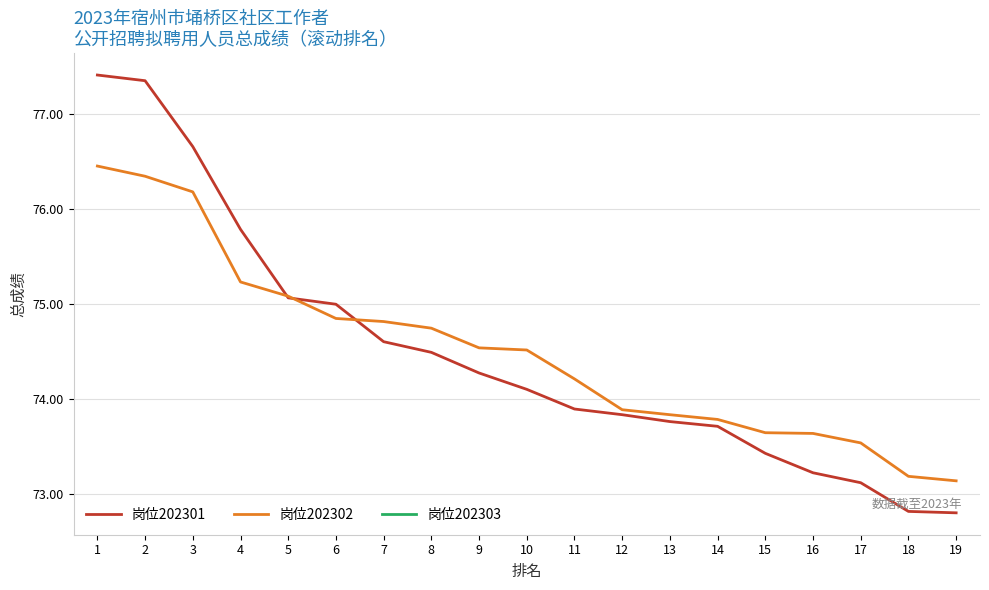

True or false: 岗位202301 has a value of 16.6 at 7.

False